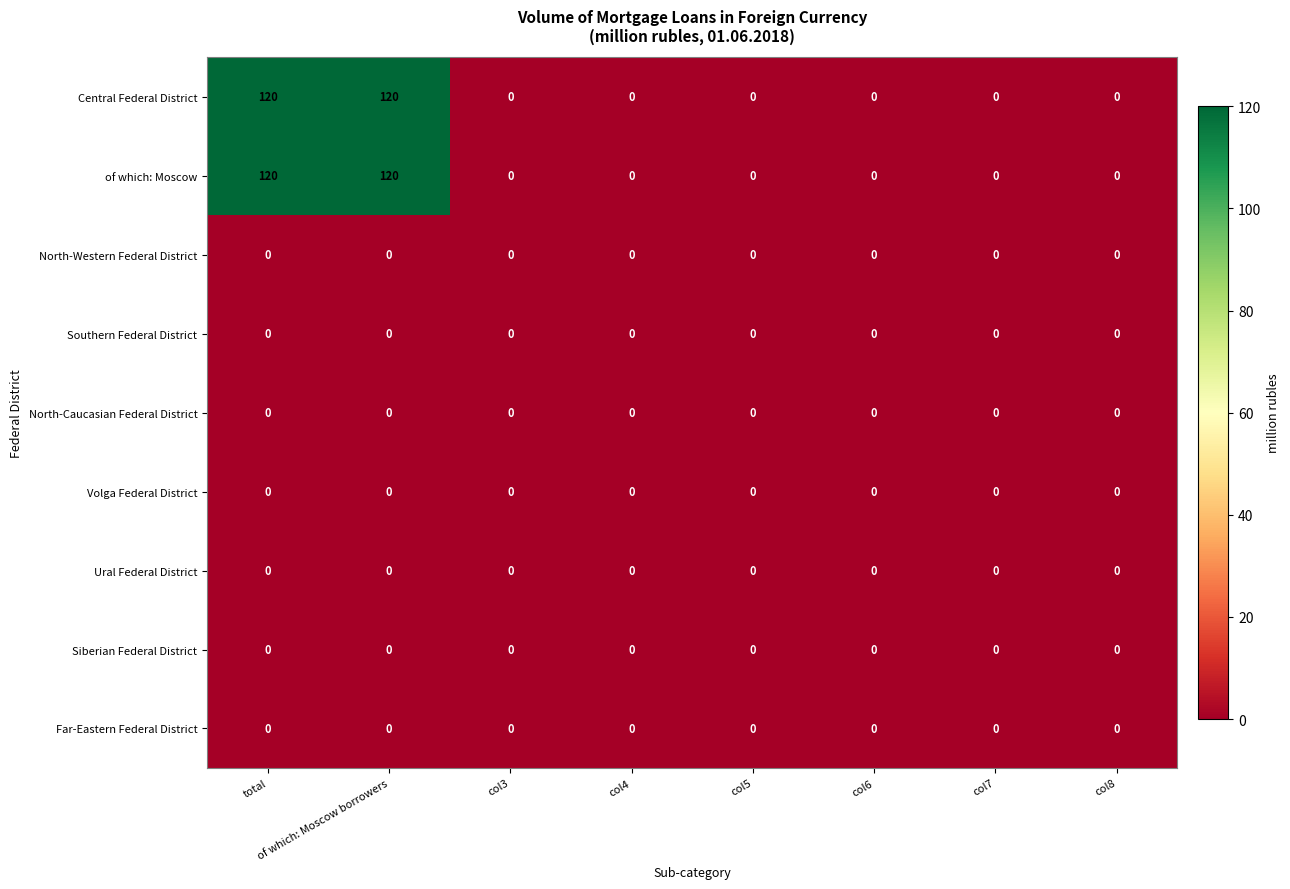

What is the difference between the of which: Moscow values at col5 and of which: Moscow borrowers?

120